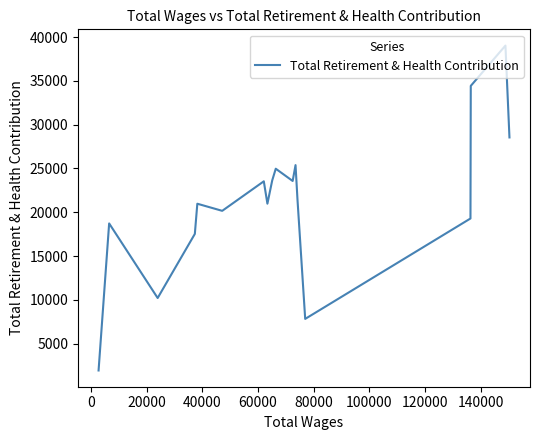

The value at 60000 is 2372. True or false?

False